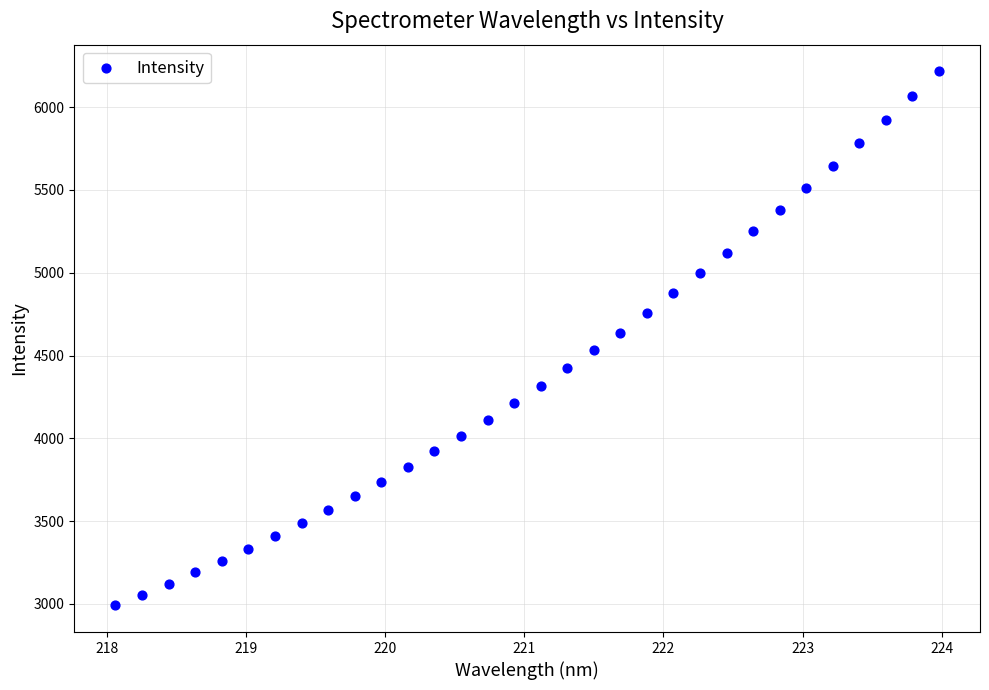

What is the range of X values (max minus min)?

5.9